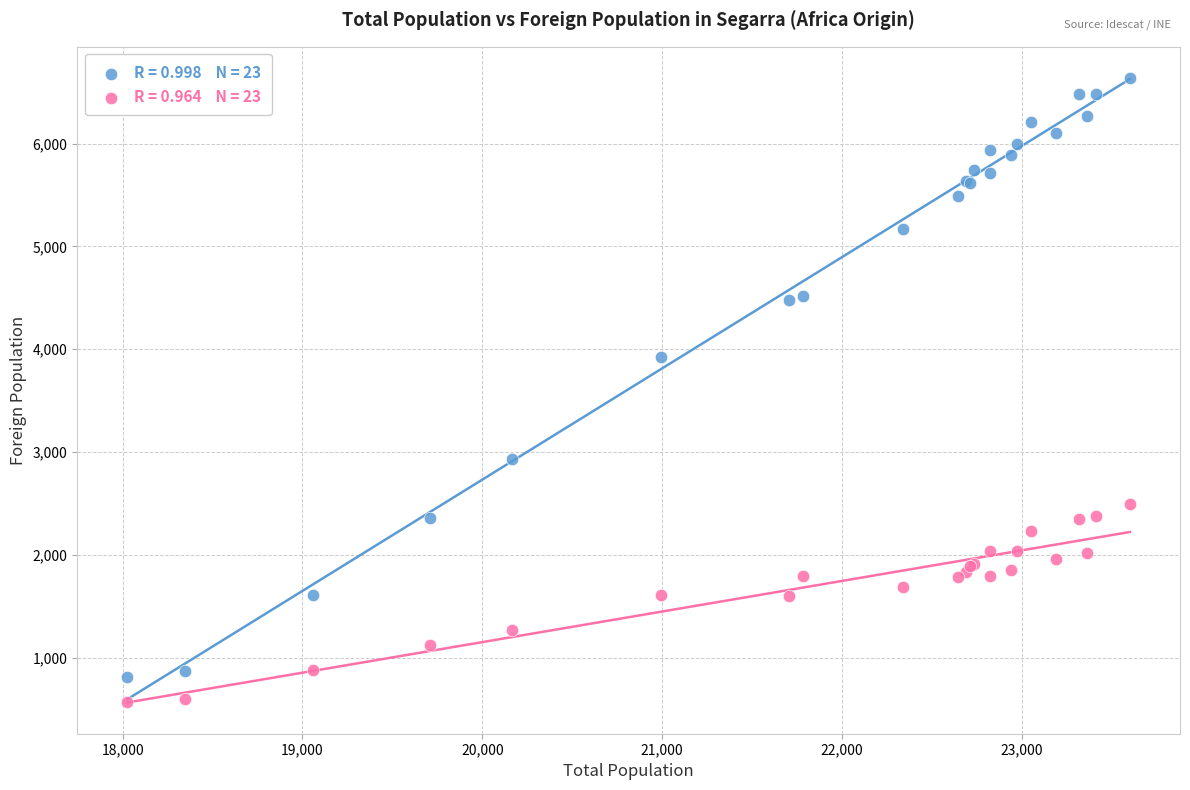

Across all series, what Y value is closest to 3600?

3920